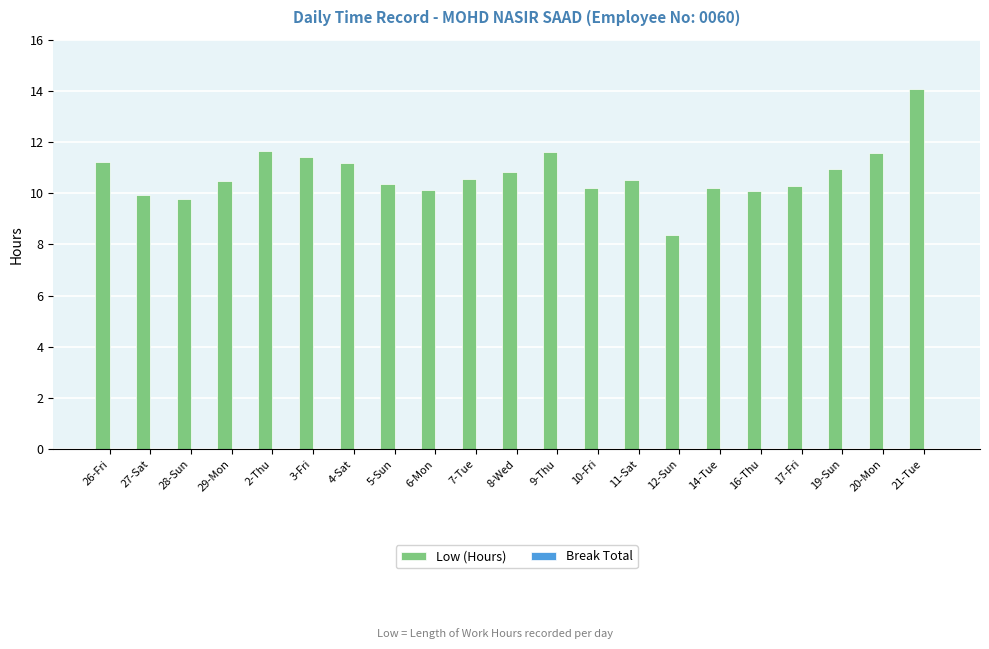

What value does the data have at 7-Tue?

10.6